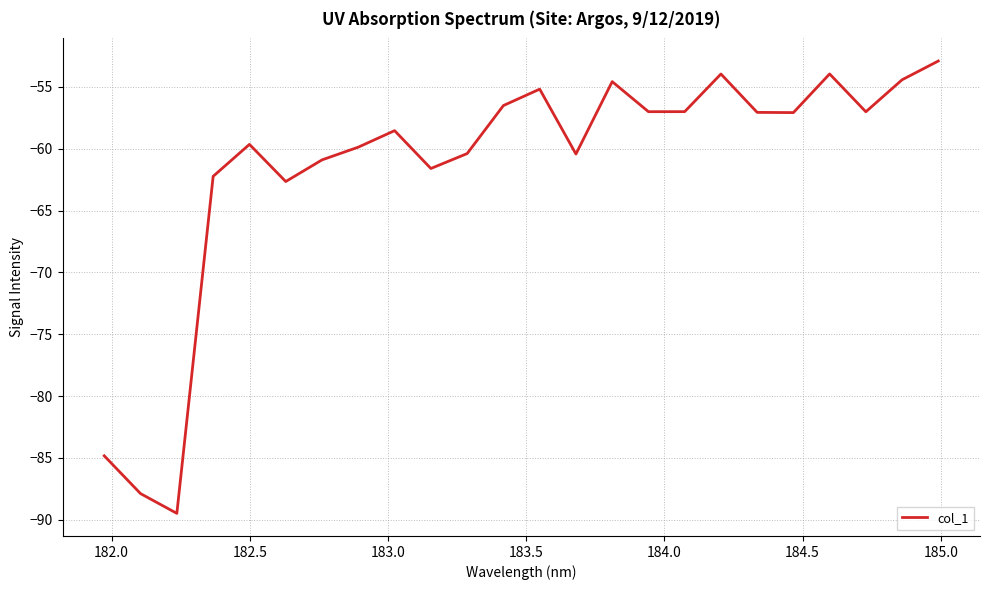

What is the difference between the maximum and minimum values?

36.6